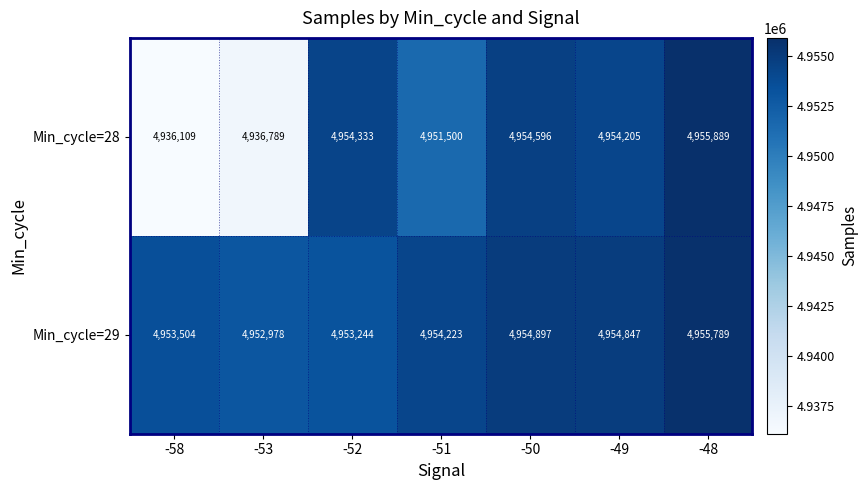

Which series changed the most between -58 and -49?

Min_cycle=28